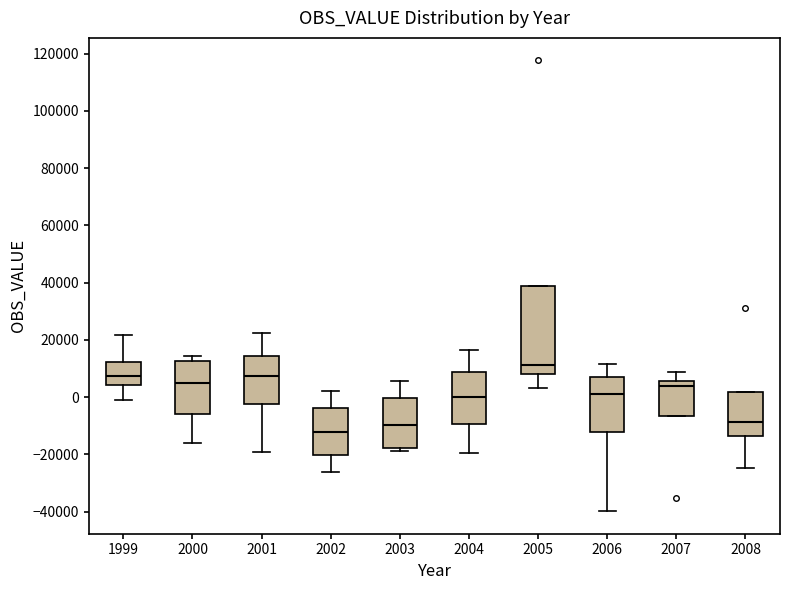

Reading left to right, read every box against the y-axis: the position of its median line, the range the box covers, and the ends of its whiskers. The values are not printed on the chart, so give them approximately, as read against the axis.

1999: median 8000, box 4000 to 12000, whiskers 0 to 22000
2000: median 4000, box -6000 to 12000, whiskers -16000 to 14000
2001: median 8000, box -2000 to 14000, whiskers -20000 to 22000
2002: median -12000, box -20000 to -4000, whiskers -26000 to 2000
2003: median -10000, box -18000 to 0, whiskers -18000 (just below the box's lower edge) to 6000
2004: median 0, box -10000 to 8000, whiskers -20000 to 16000
2005: median 12000, box 8000 to 38000, whiskers 4000 to 38000
2006: median 2000, box -12000 to 8000, whiskers -40000 to 12000
2007: median 4000, box -6000 to 6000, whiskers -6000 to 8000
2008: median -8000, box -14000 to 2000, whiskers -24000 to 2000